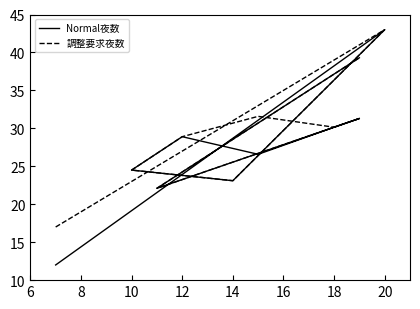

What are all the series names shown in the legend?

Normal夜数, 調整要求夜数